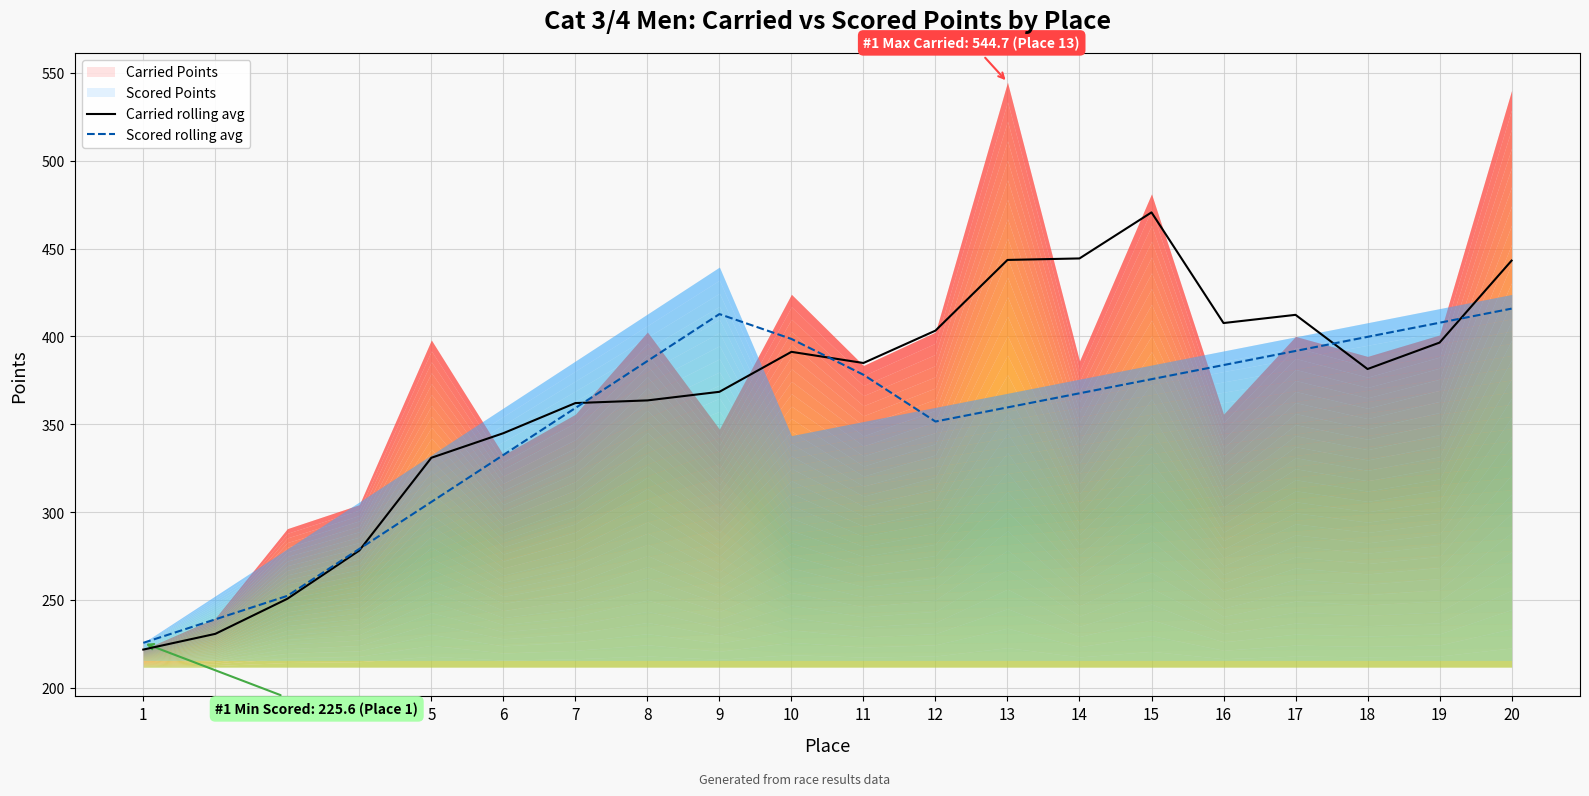

True or false: Carried rolling avg has a value of 443.2 at 20.

True